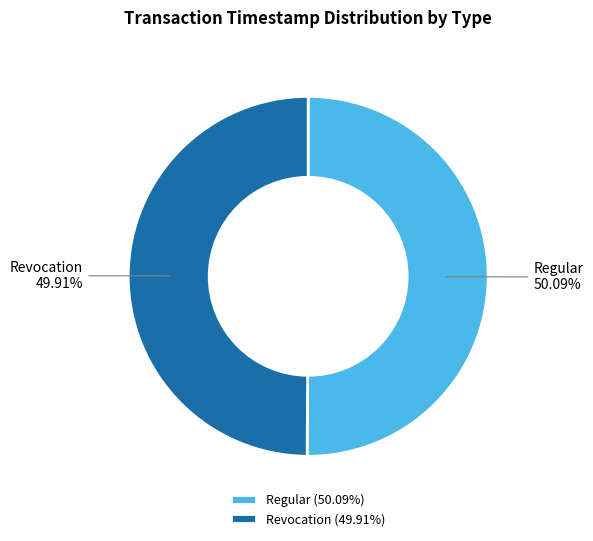

Approximately how many times larger is the value at Revocation compared to Regular?

1.0